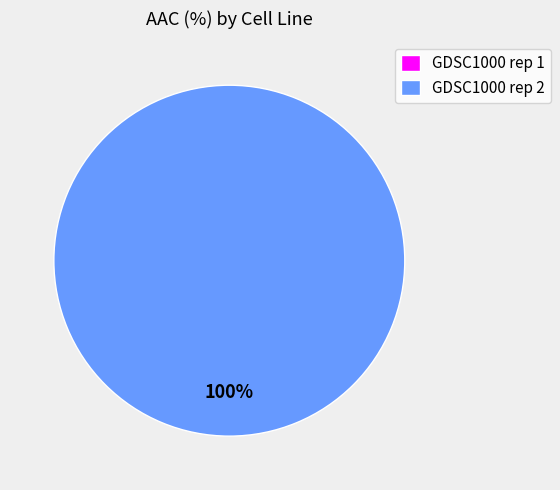

To the nearest percent, what is the difference between the largest and smallest slice percentages?

100%